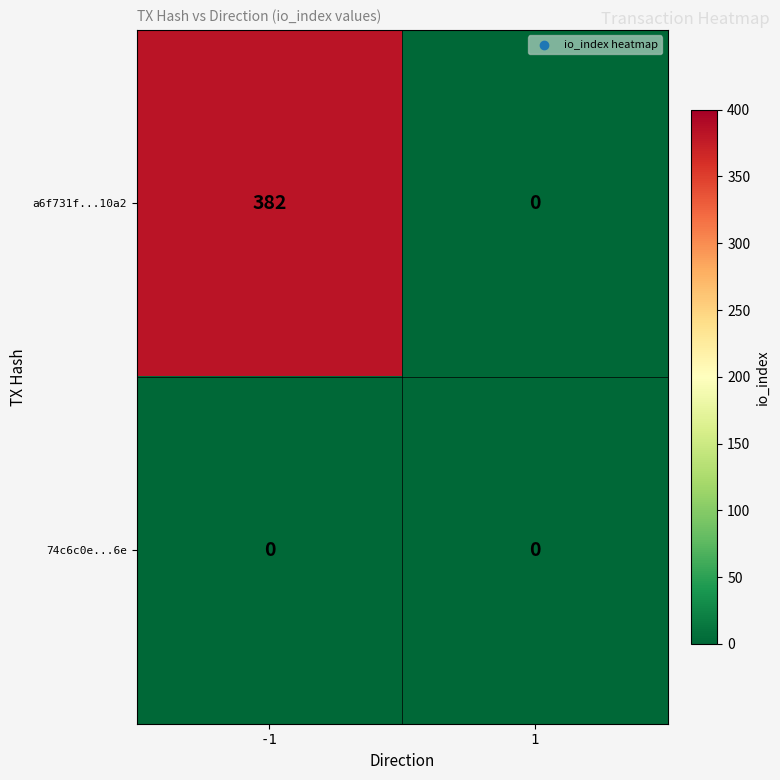

At which category is the sum across all series the highest?

-1